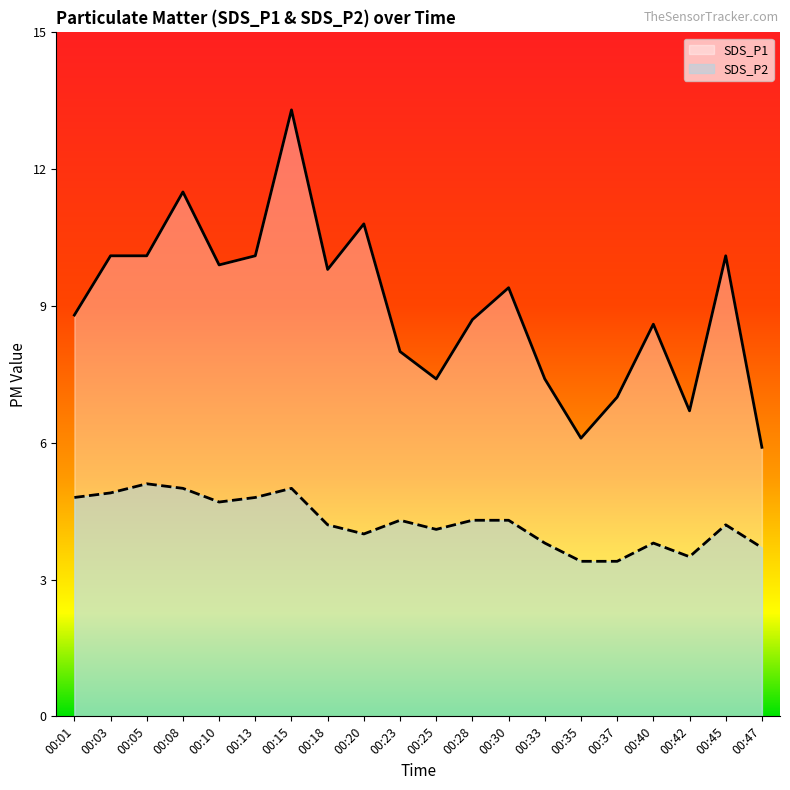

Is the value of SDS_P1 at 00:03 greater than the value of SDS_P2 at 00:13?

Yes